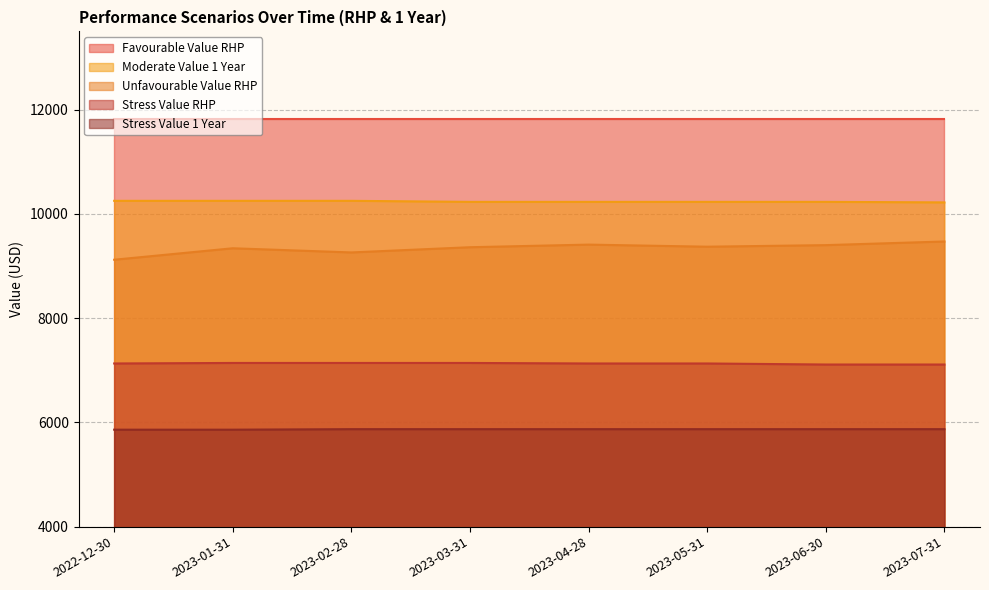

Where does the Stress Value RHP series first go above 7130?

2023-01-31